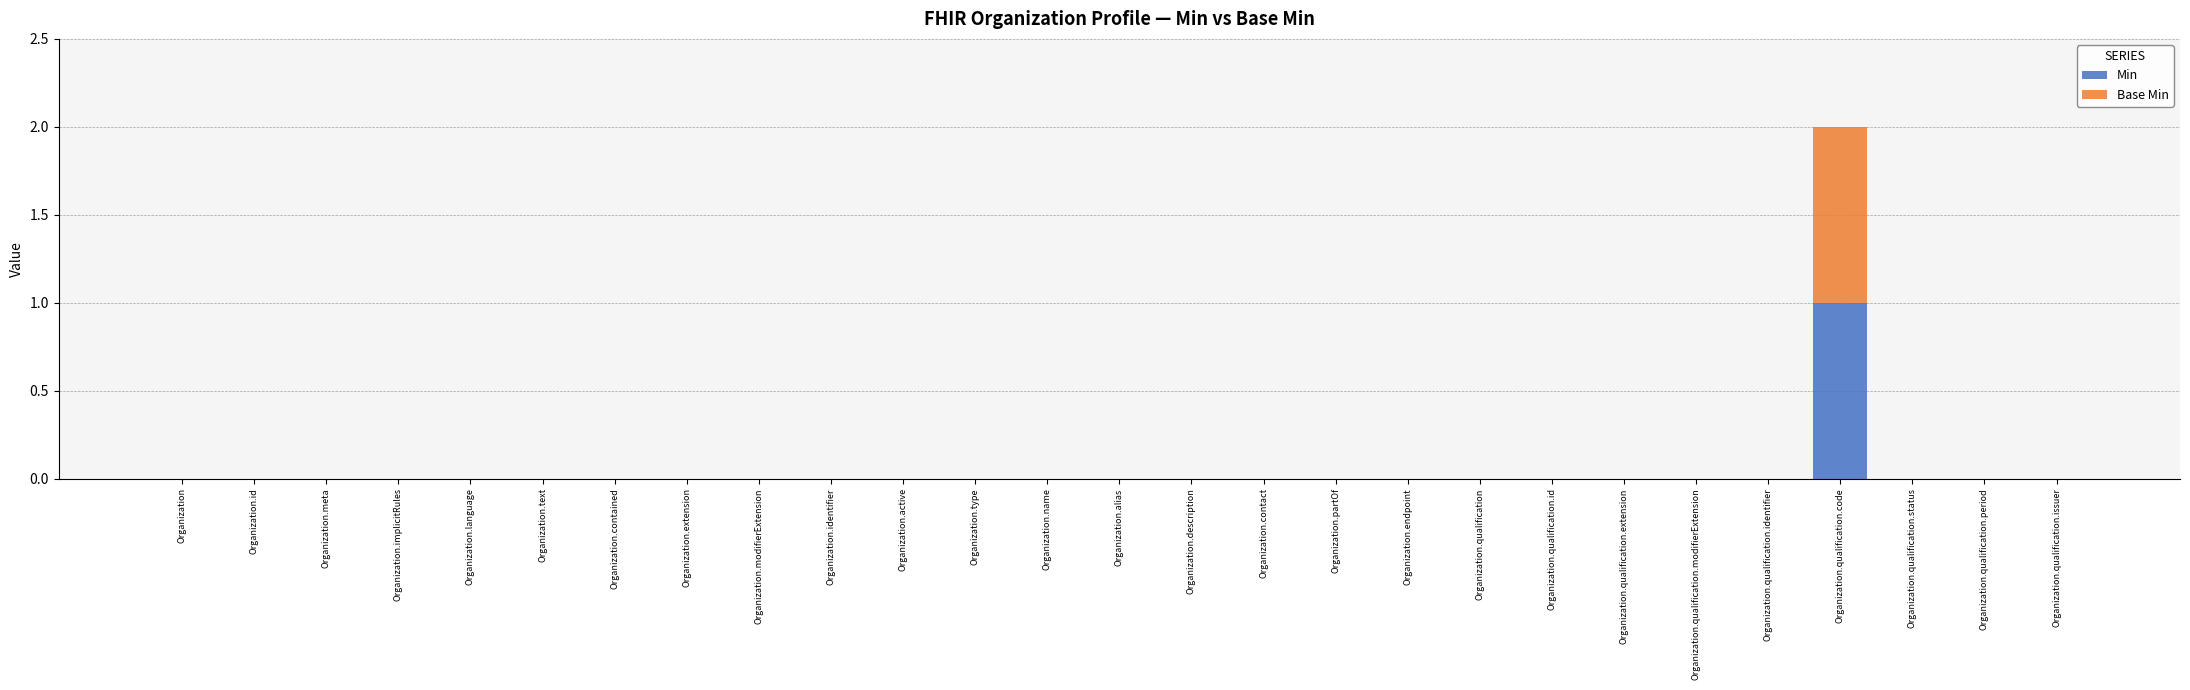

At which category is the sum across all series the highest?

Organization.qualification.code